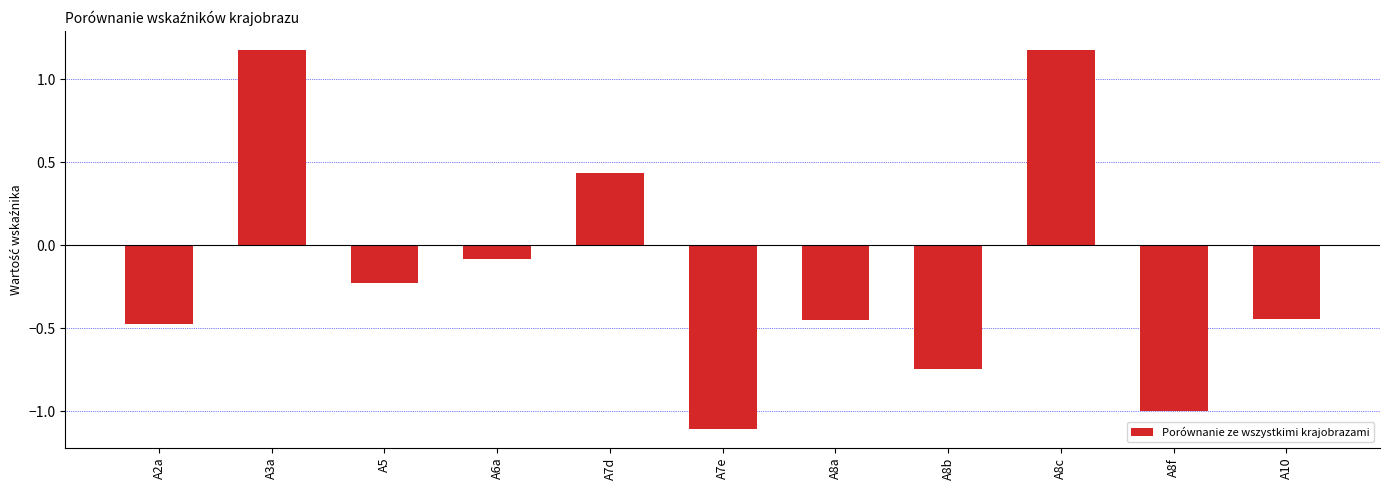

Where is the data nearest to the value 0?

A6a